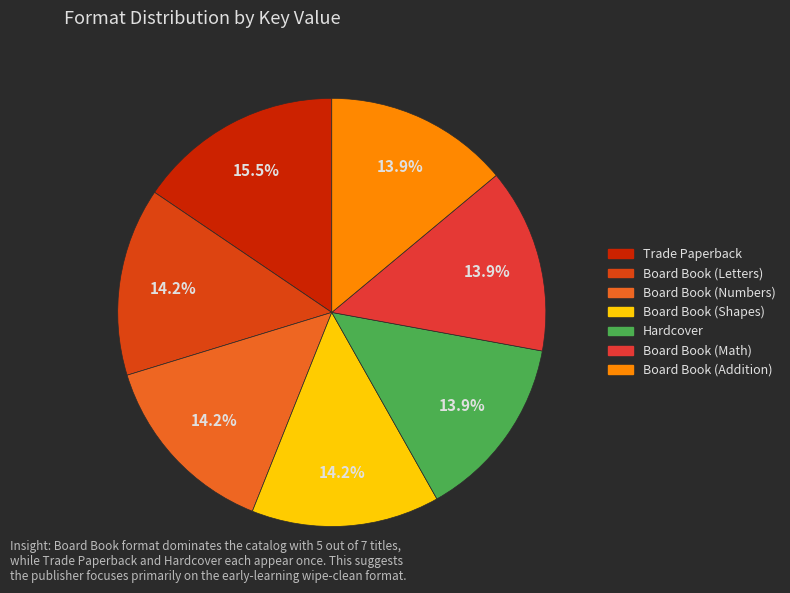

What percentage is the Trade Paperback slice, to the nearest percent?

16%